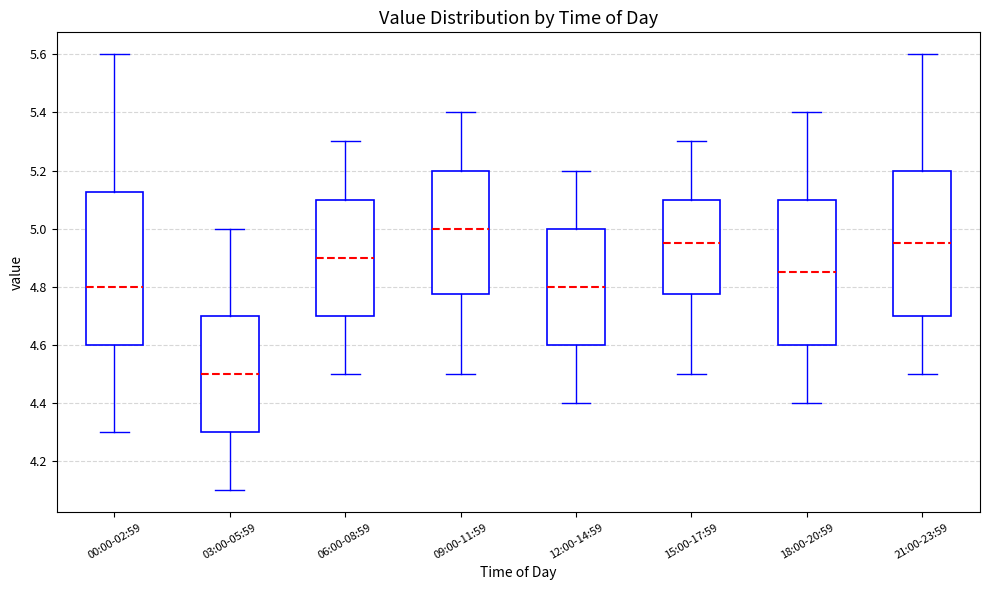

Which box has the highest median line?

09:00-11:59